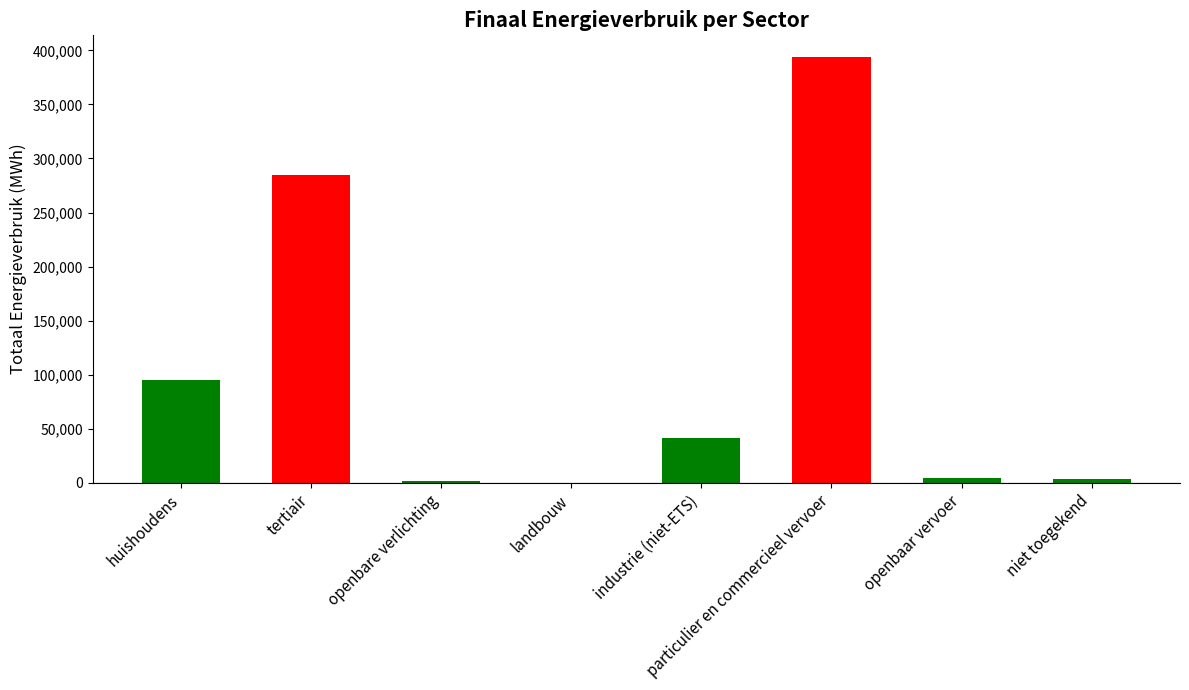

What is the difference between the values at niet toegekend and huishoudens?

91420.9